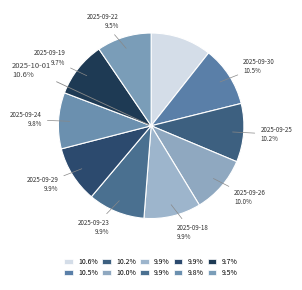

To the nearest percent, what portion does 2025-09-19 represent?

10%